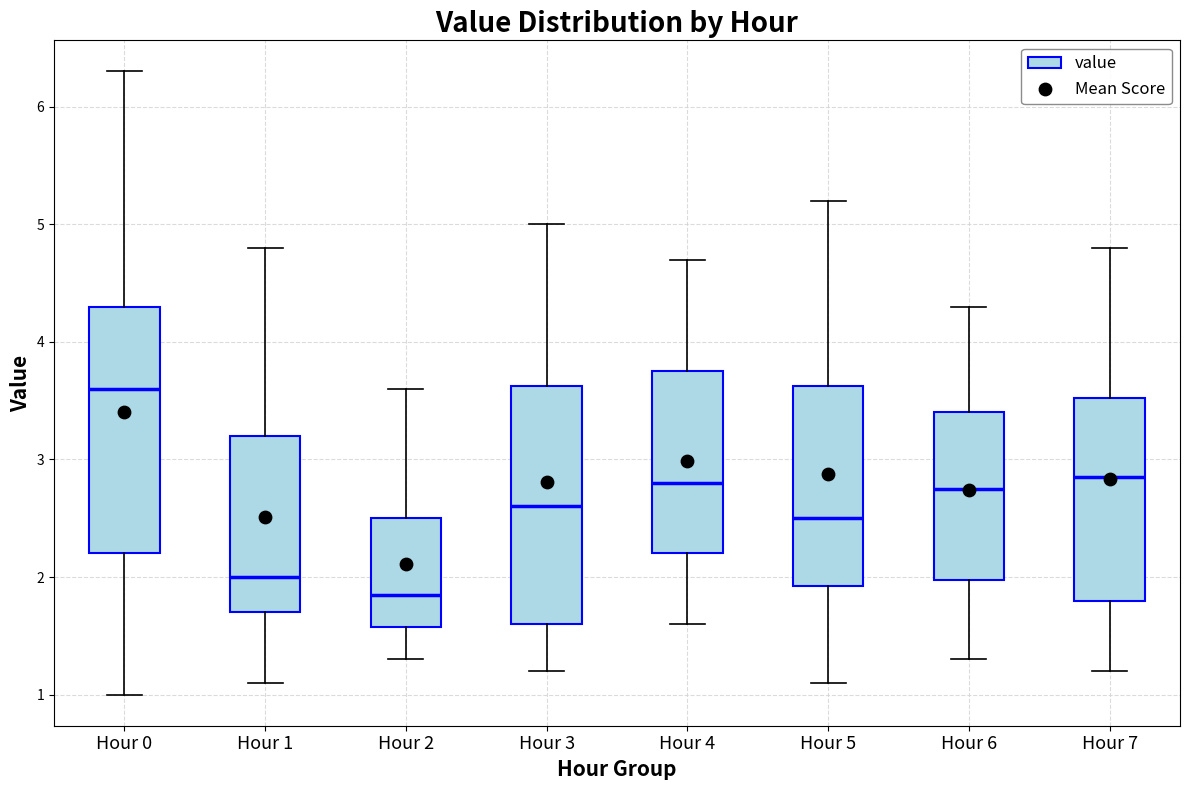

Reading left to right, read every box against the y-axis: the position of its median line, the range the box covers, and the ends of its whiskers. The values are not printed on the chart, so give them approximately, as read against the axis.

Hour 0: median 3.6, box 2.2 to 4.3, whiskers 1.0 to 6.3
Hour 1: median 2.0, box 1.7 to 3.2, whiskers 1.1 to 4.8
Hour 2: median 1.9, box 1.6 to 2.5, whiskers 1.3 to 3.6
Hour 3: median 2.6, box 1.6 to 3.6, whiskers 1.2 to 5.0
Hour 4: median 2.8, box 2.2 to 3.8, whiskers 1.6 to 4.7
Hour 5: median 2.5, box 1.9 to 3.6, whiskers 1.1 to 5.2
Hour 6: median 2.8, box 2.0 to 3.4, whiskers 1.3 to 4.3
Hour 7: median 2.9, box 1.8 to 3.5, whiskers 1.2 to 4.8